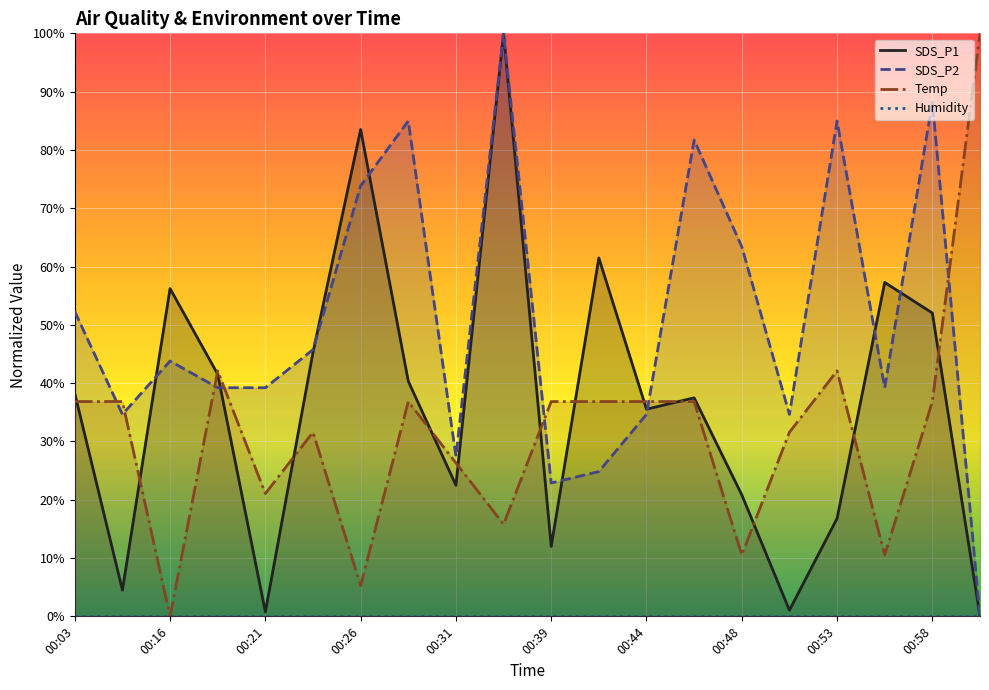

After their last crossing, which series has the higher values: Temp or SDS_P2?

Temp